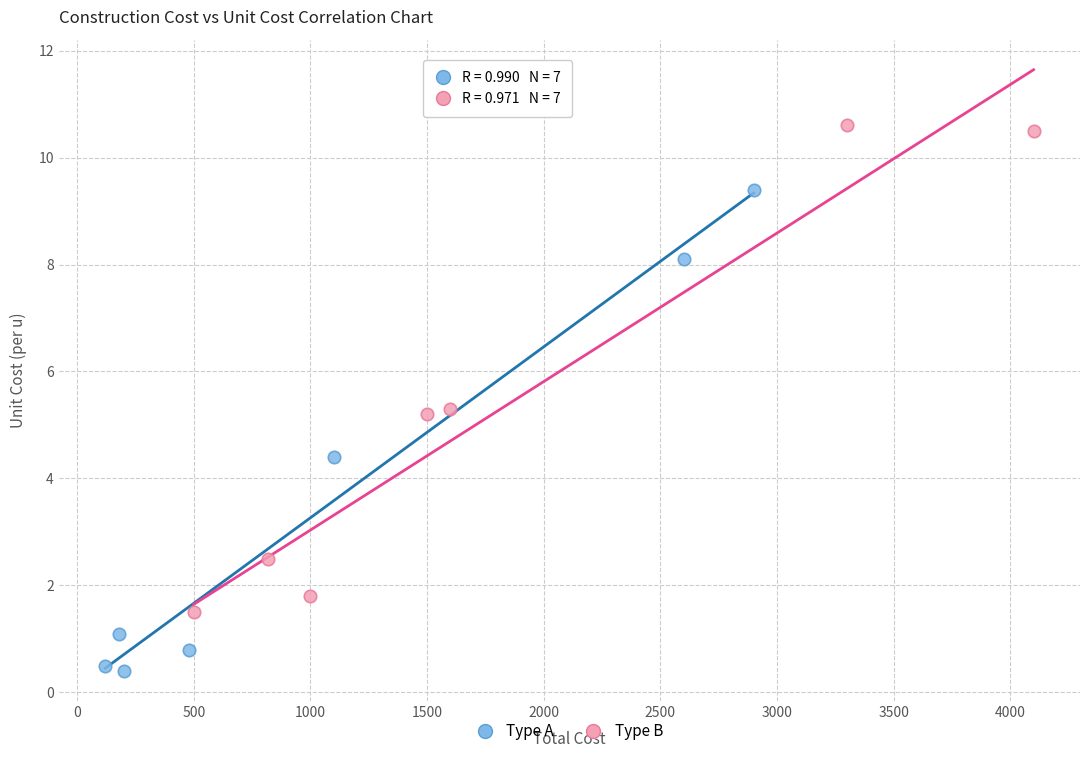

Which series reaches the maximum Y coordinate?

Type B